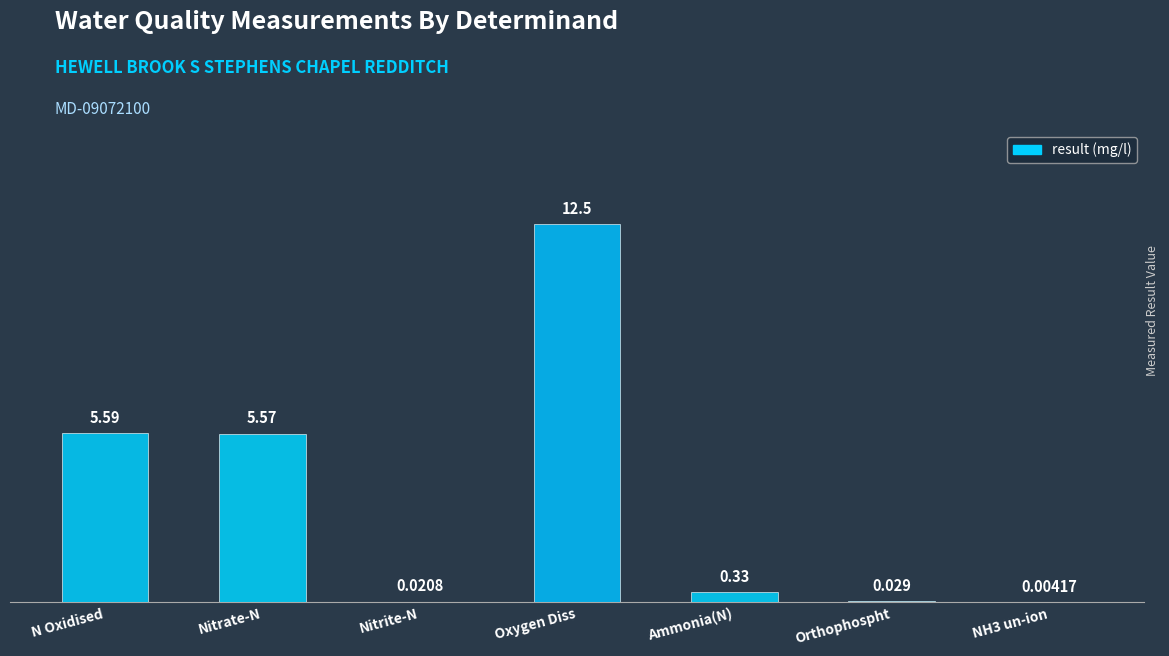

Which category has the highest value across all series?

Oxygen Diss